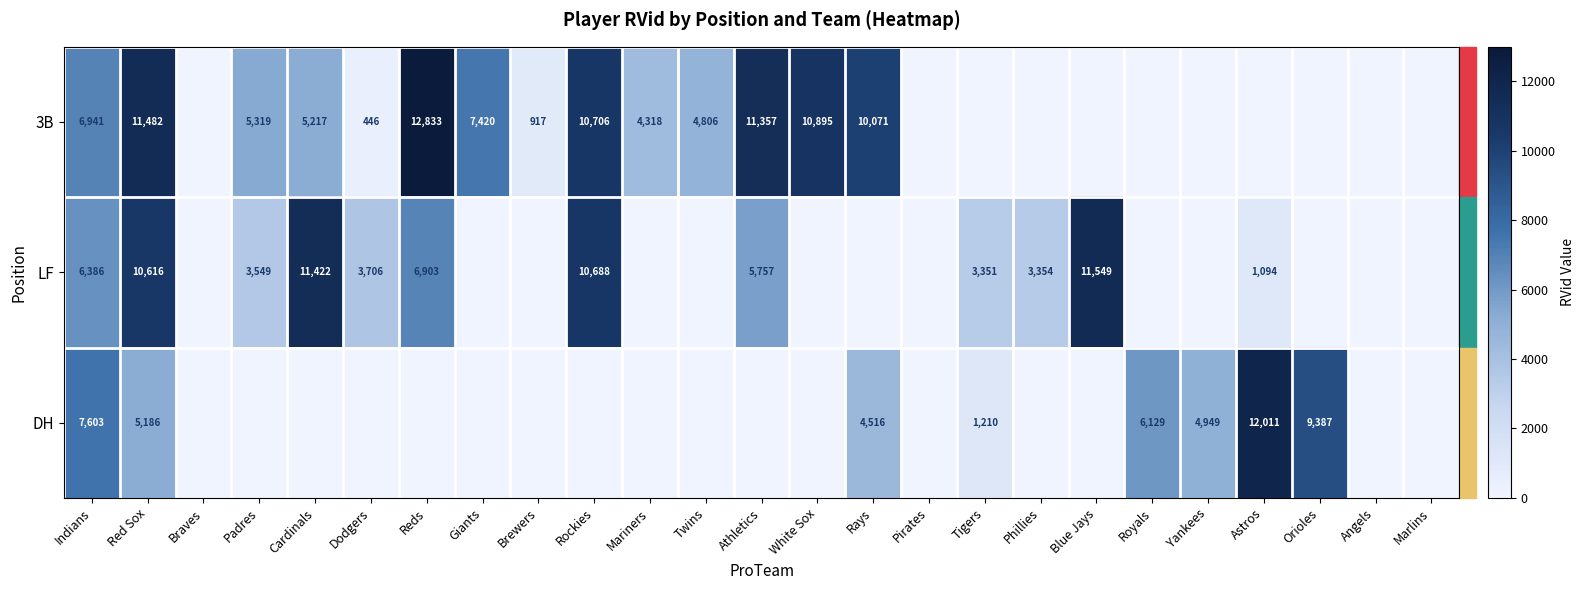

True or false: LF has a value of 1094 at Astros.

True